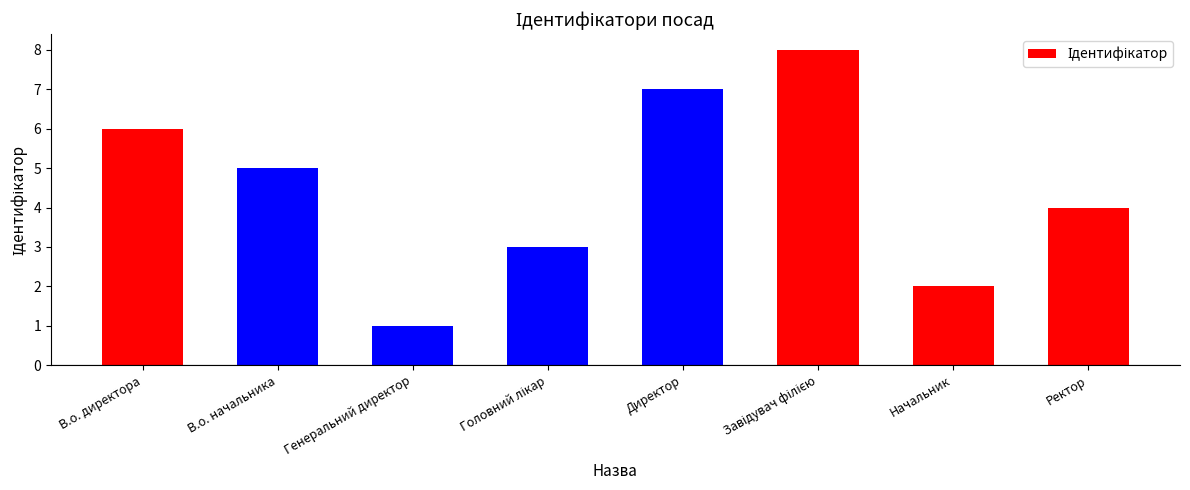

Which has a higher value, В.о. начальника or В.о. директора?

В.о. директора